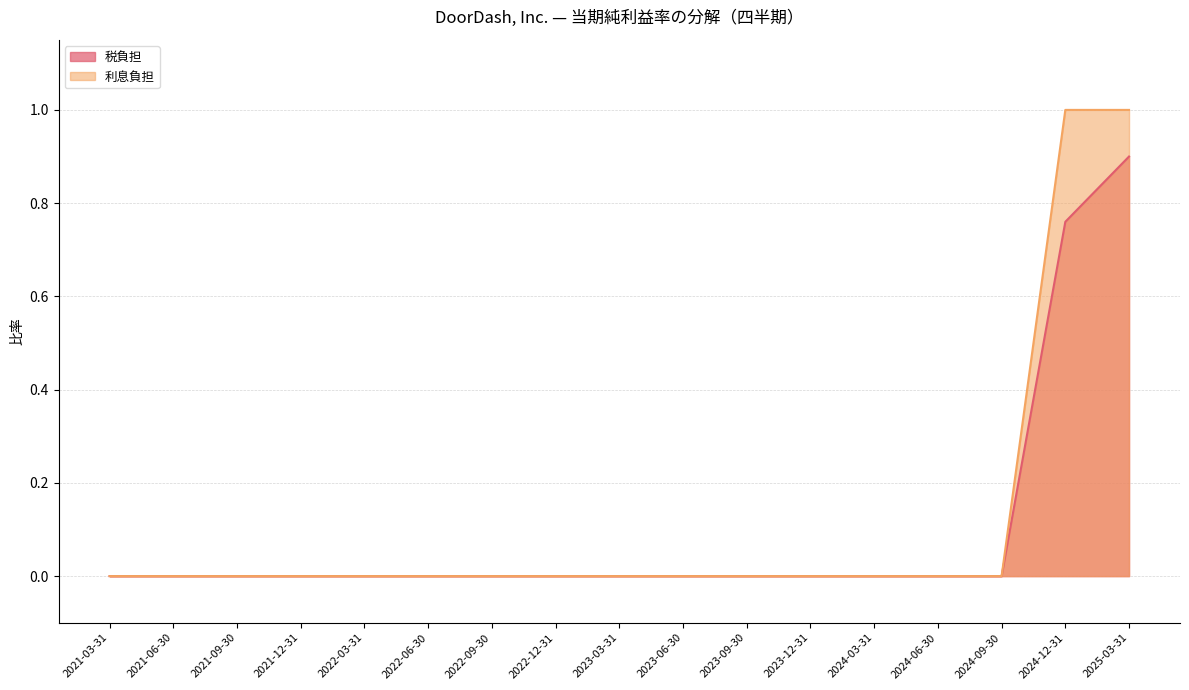

Is it true that 利息負担 equals -0.6 at 2021-03-31?

False